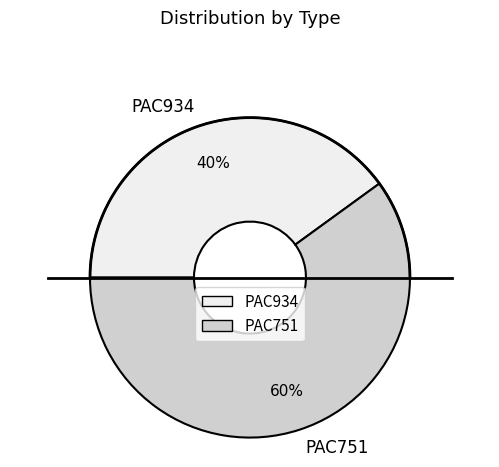

To the nearest percent, what percentage of the pie is PAC751?

60%